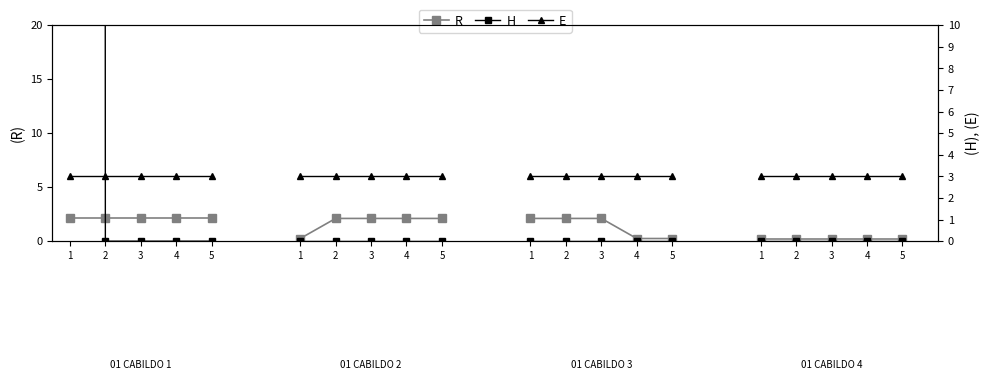

Which series has the largest total across all categories?

H